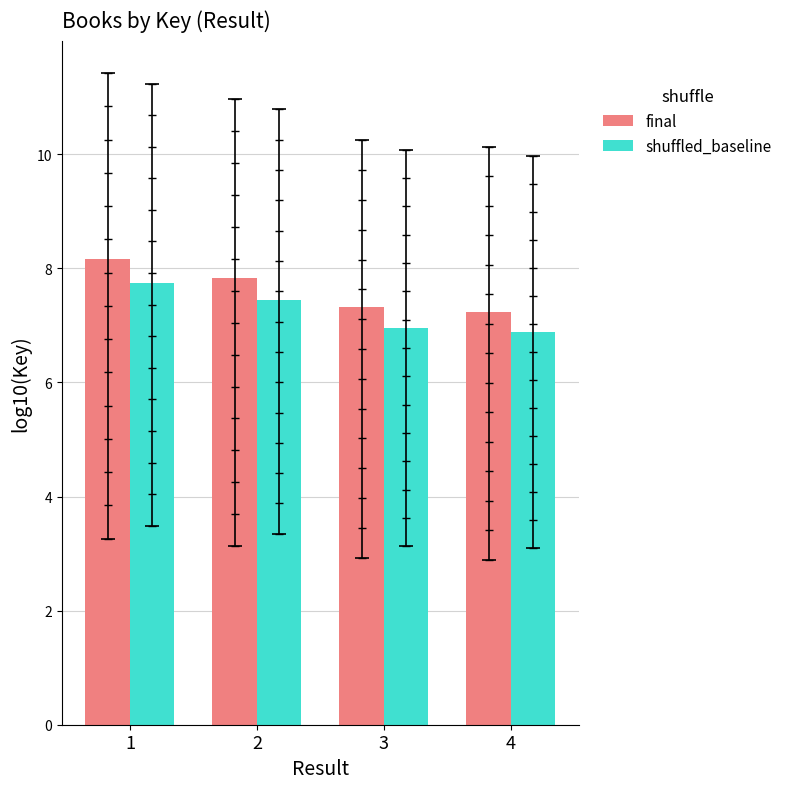

What is the sum of the shuffled_baseline values at 3 and 2?

14.4